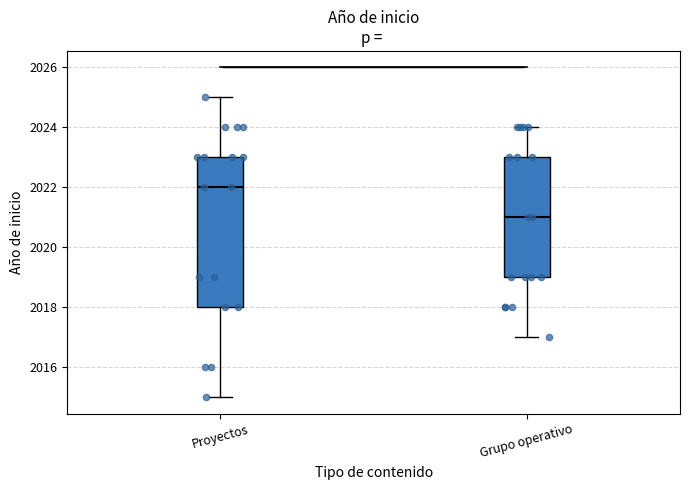

Which box has the highest median line?

Proyectos